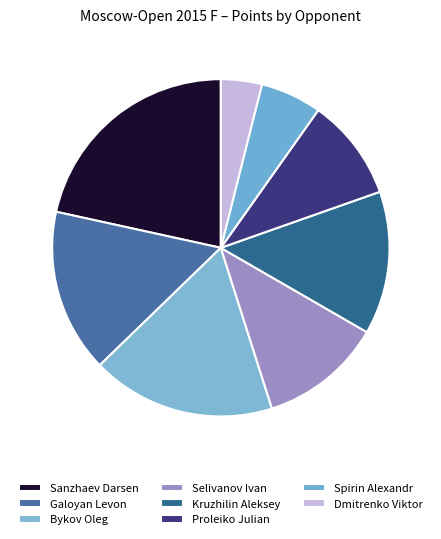

Rank the categories by value from lowest to highest.

Dmitrenko Viktor, Spirin Alexandr, Proleiko Julian, Selivanov Ivan, Kruzhilin Aleksey, Galoyan Levon, Bykov Oleg, Sanzhaev Darsen